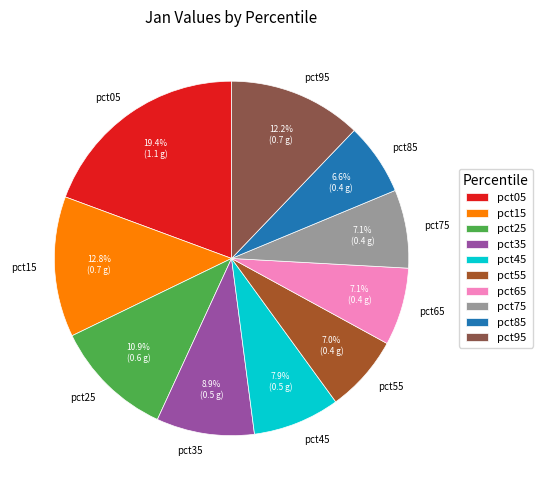

True or false: pct25 accounts for 1% of the total.

False